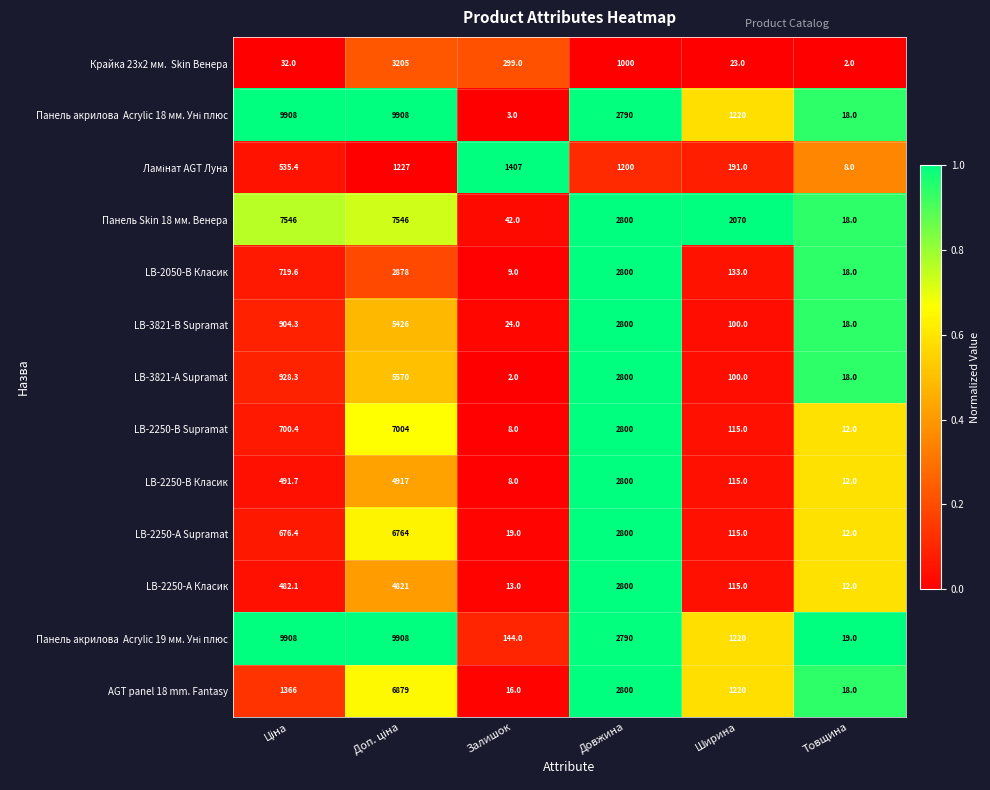

At how many categories does at least one series exceed 2362?

3